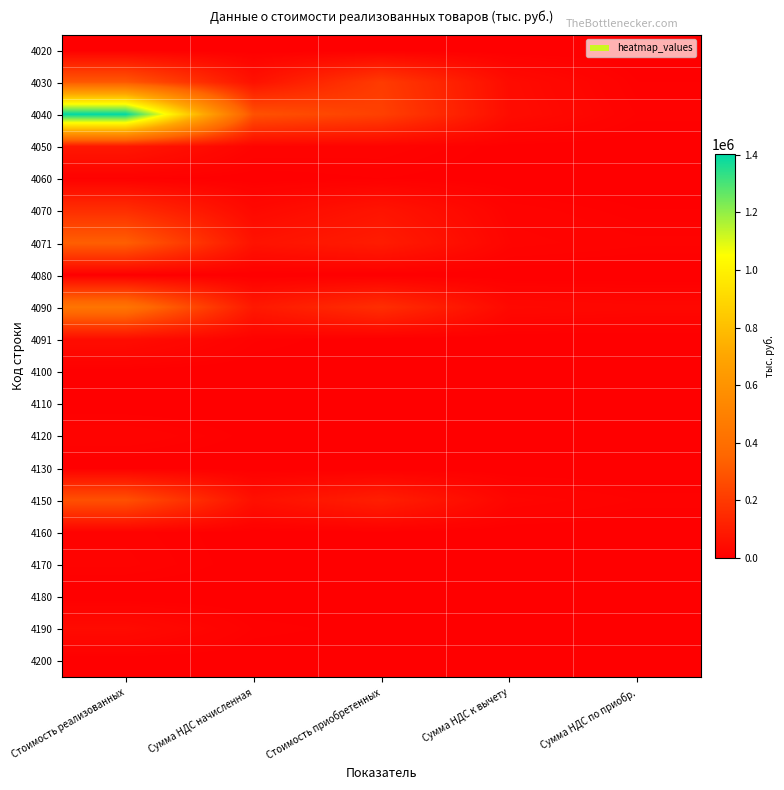

What is the total value across all series at Сумма НДС начисленная?

623298